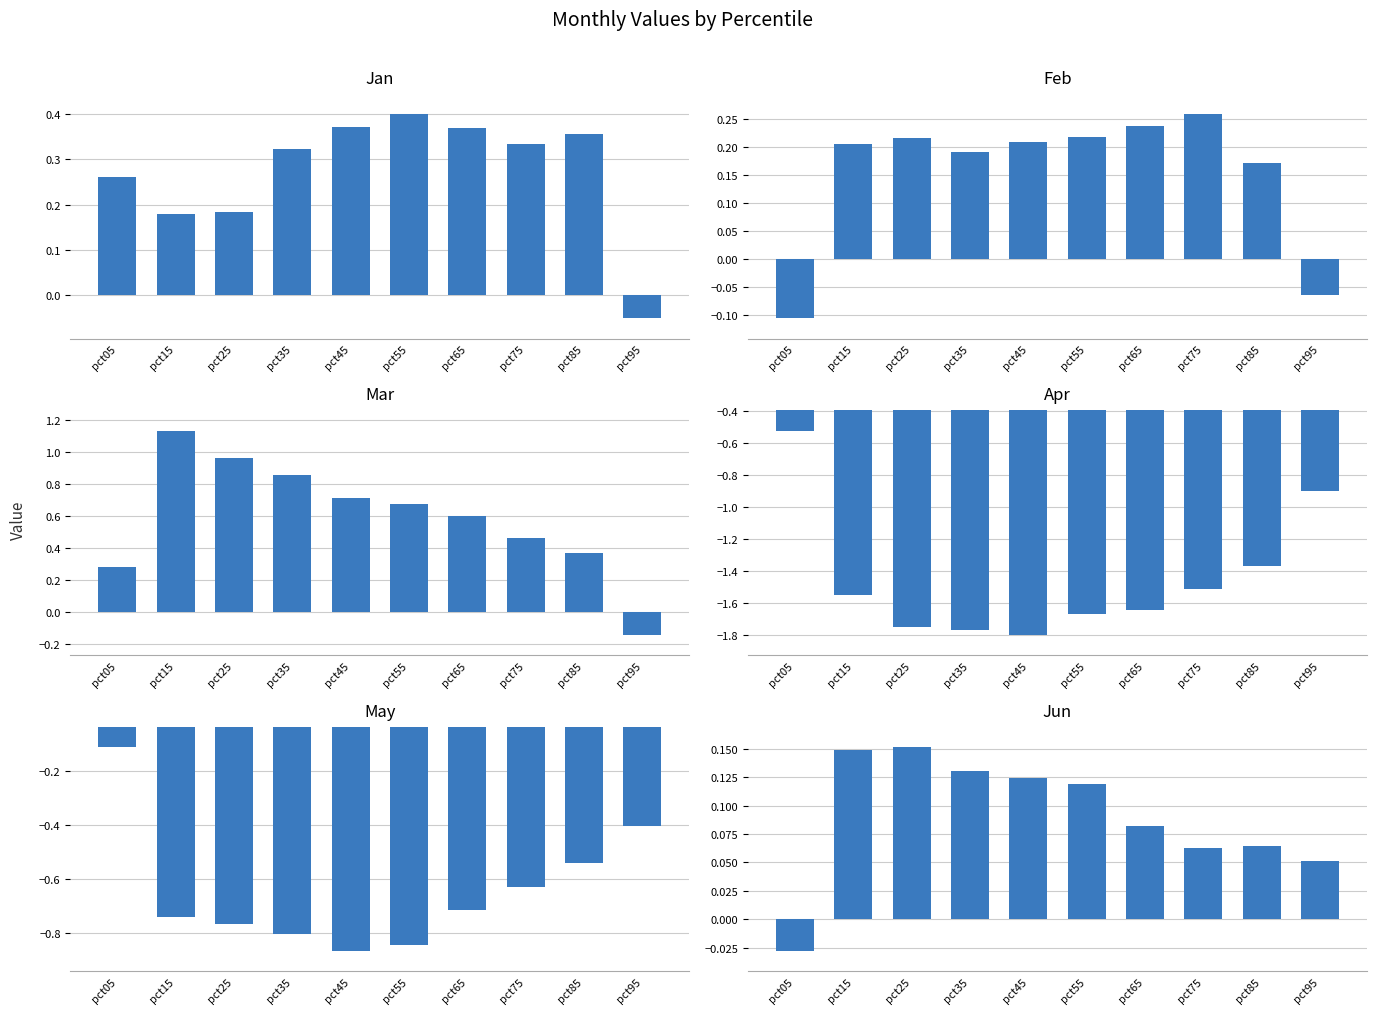

What is the value of the Mar bar at the 7th from the left?

0.6